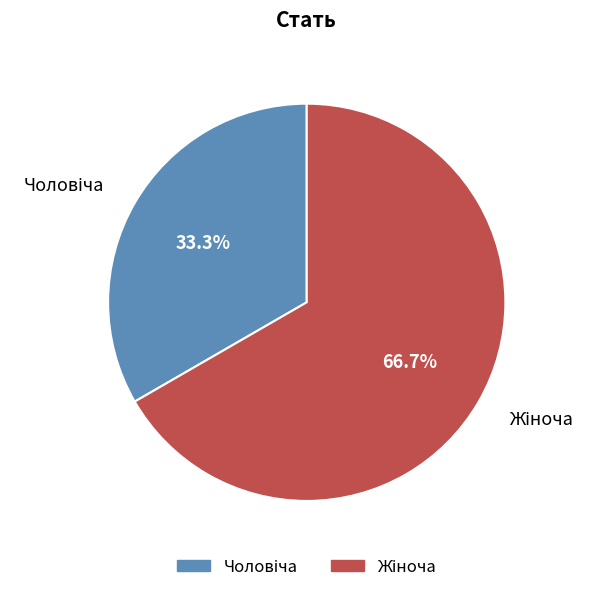

Is there a majority slice in this chart?

Yes